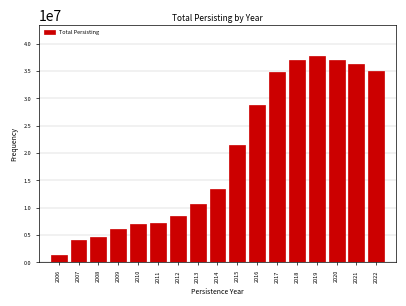

What is the value of the 7th bar from the left?

8401926.7